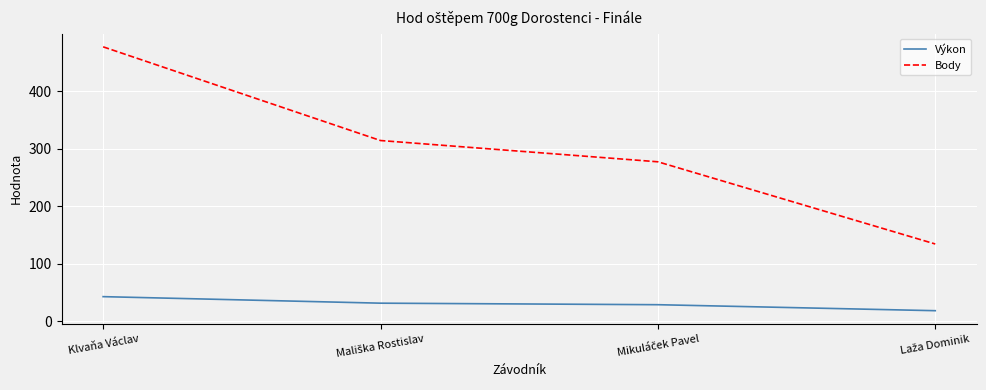

At which category is the sum across all series the highest?

Klvaňa Václav